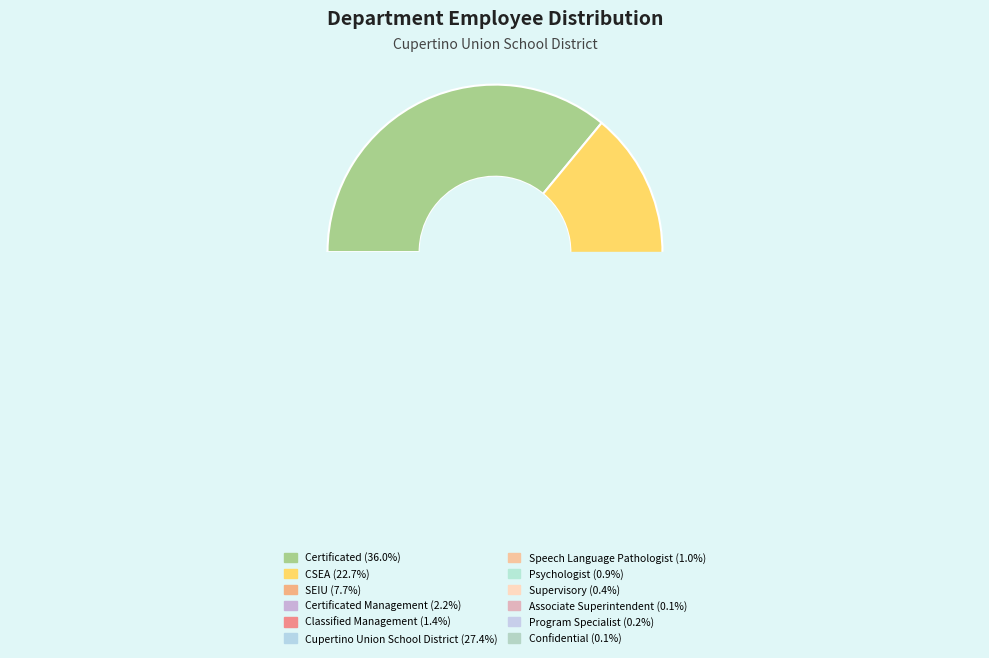

To the nearest percent, what is the average slice percentage?

8%